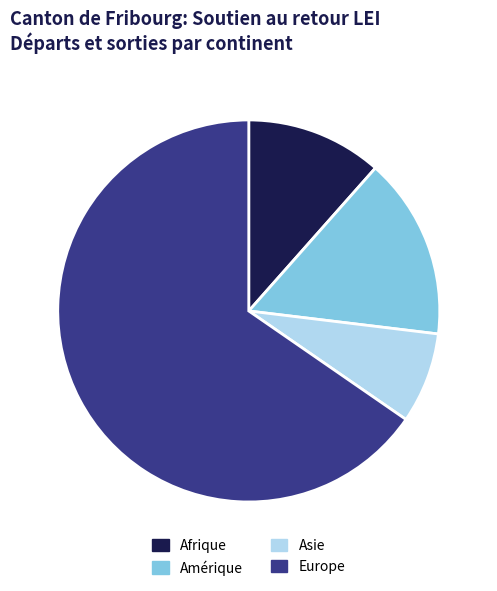

Is it true that Afrique is 25% of the pie?

False